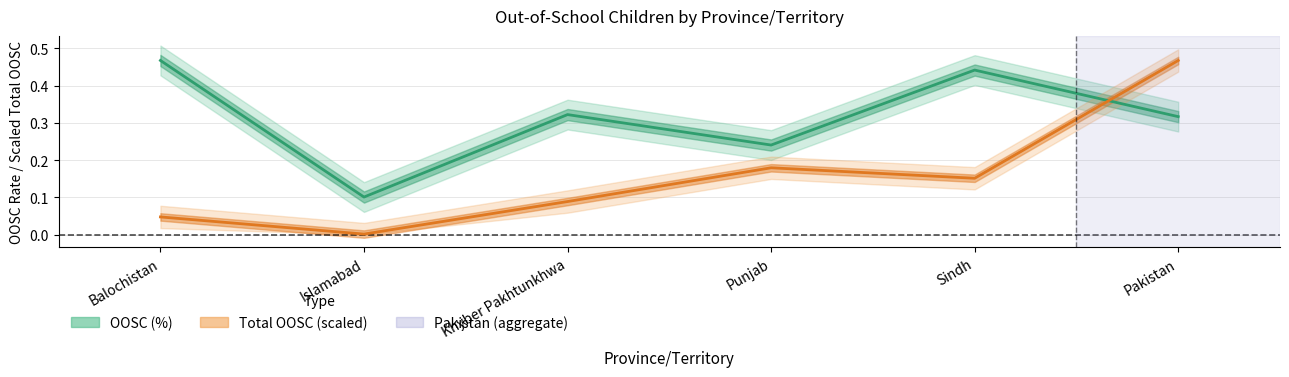

At which label does OOSC (%) reach its peak?

Balochistan